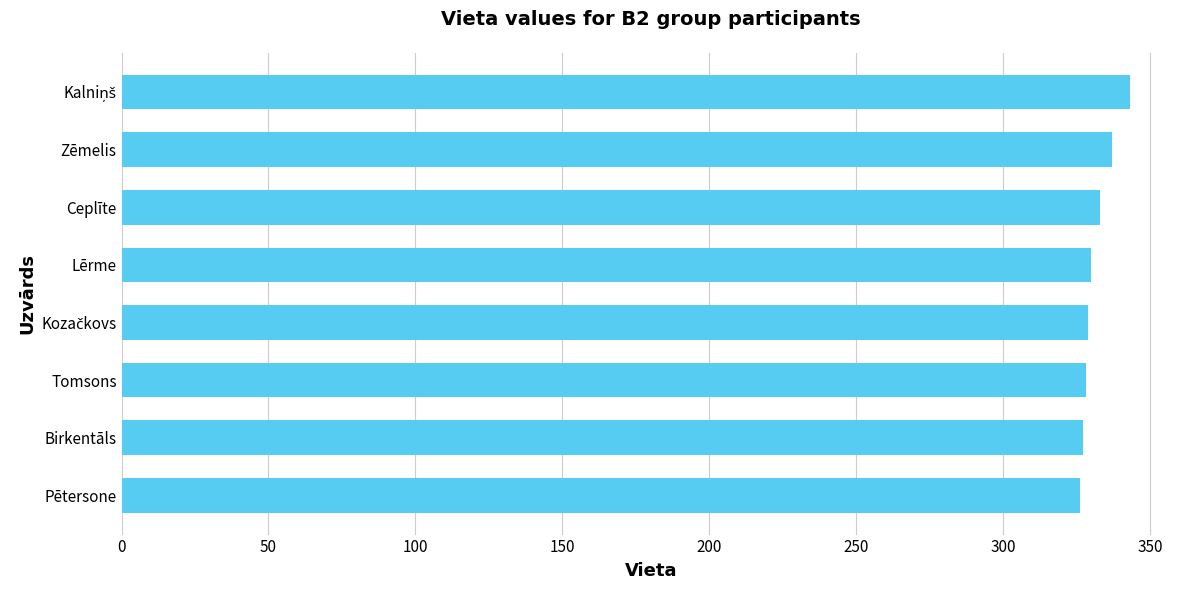

Is it true that the value at Birkentāls is 327?

True